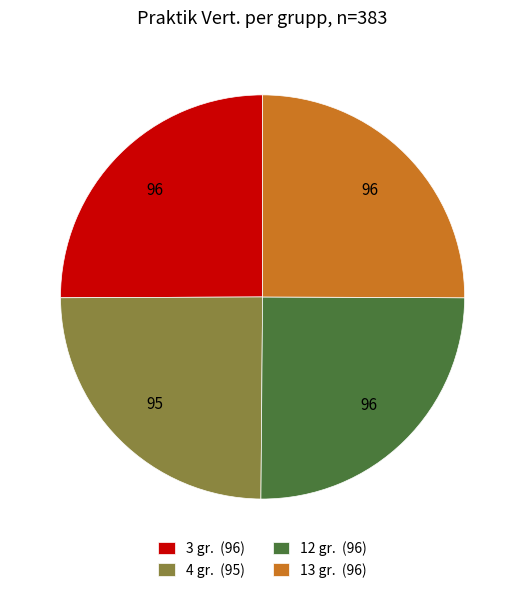

The 3 gr. (96) slice represents 25% of the pie. True or false?

True